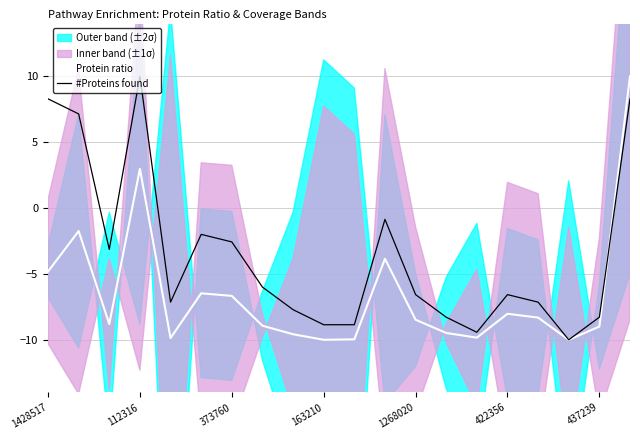

True or false: Protein ratio (scaled) has more than 2 points higher than both neighbors.

True